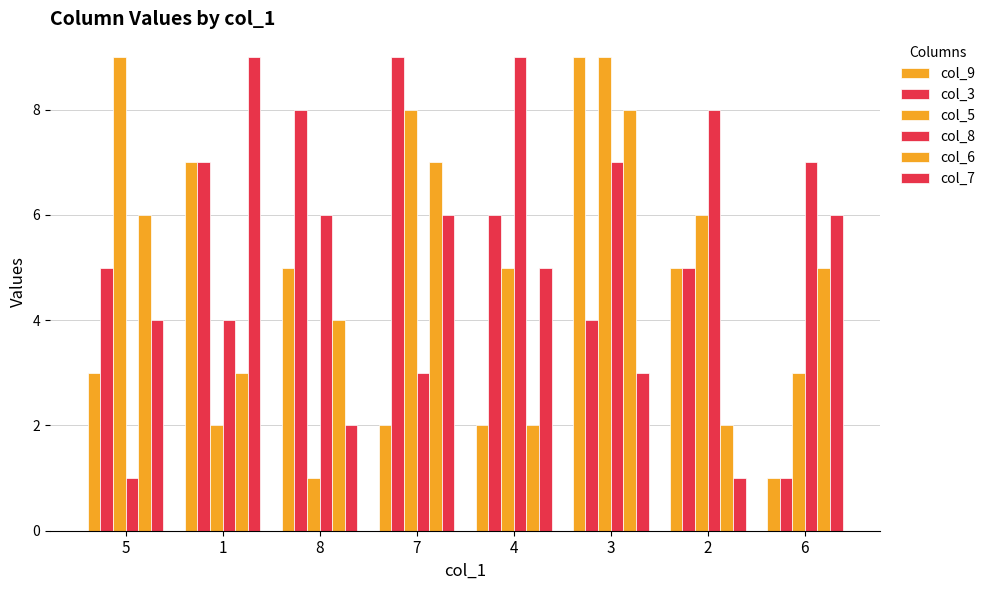

Read the col_3 value at 1.

7